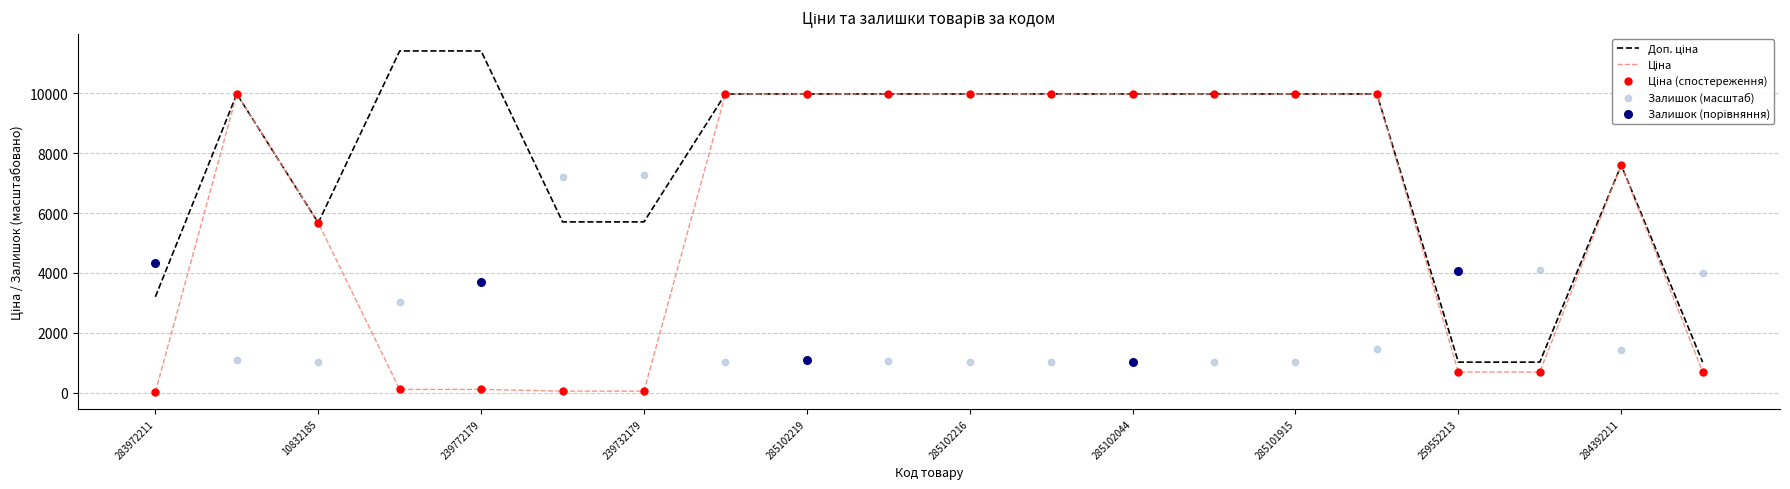

Which series contains the lowest Y value?

Ціна